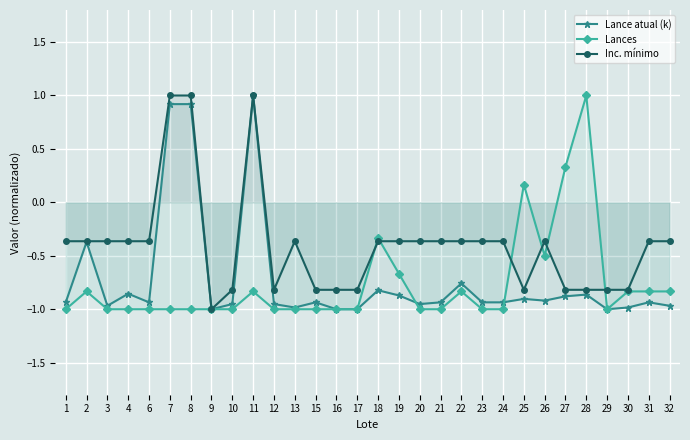

Reading left to right, transcribe all the data shown in this chart.

Lance atual (k): -0.9	-0.4	-1.0	-0.9	-0.9	0.9	0.9	-1.0	-1.0	1.0	-1.0	-1.0	-0.9	-1.0	-1.0	-0.8	-0.9	-1.0	-0.9	-0.8	-0.9	-0.9	-0.9	-0.9	-0.9	-0.9	-1.0	-1.0	-0.9	-1.0
Lances: -1.0	-0.8	-1.0	-1.0	-1.0	-1.0	-1.0	-1.0	-1.0	-0.8	-1.0	-1.0	-1.0	-1.0	-1.0	-0.3	-0.7	-1.0	-1.0	-0.8	-1.0	-1.0	0.2	-0.5	0.3	1.0	-1.0	-0.8	-0.8	-0.8
Inc. mínimo: -0.4	-0.4	-0.4	-0.4	-0.4	1.0	1.0	-1.0	-0.8	1.0	-0.8	-0.4	-0.8	-0.8	-0.8	-0.4	-0.4	-0.4	-0.4	-0.4	-0.4	-0.4	-0.8	-0.4	-0.8	-0.8	-0.8	-0.8	-0.4	-0.4